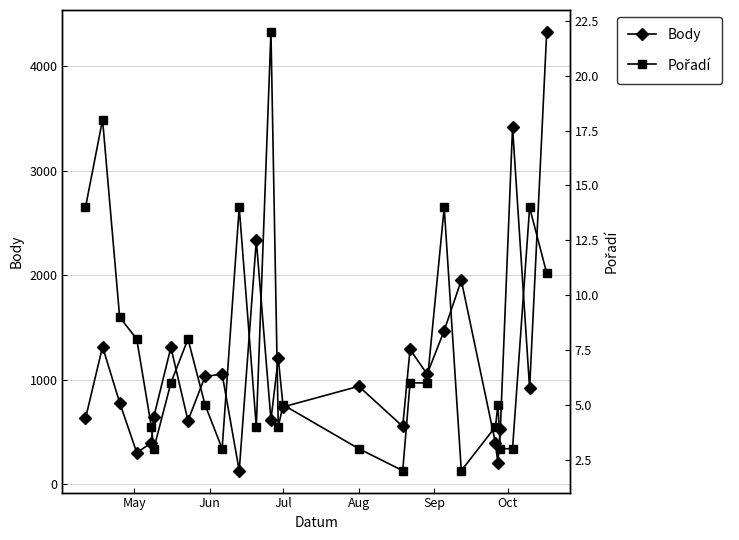

The Body series shows 988 at Jul. True or false?

False